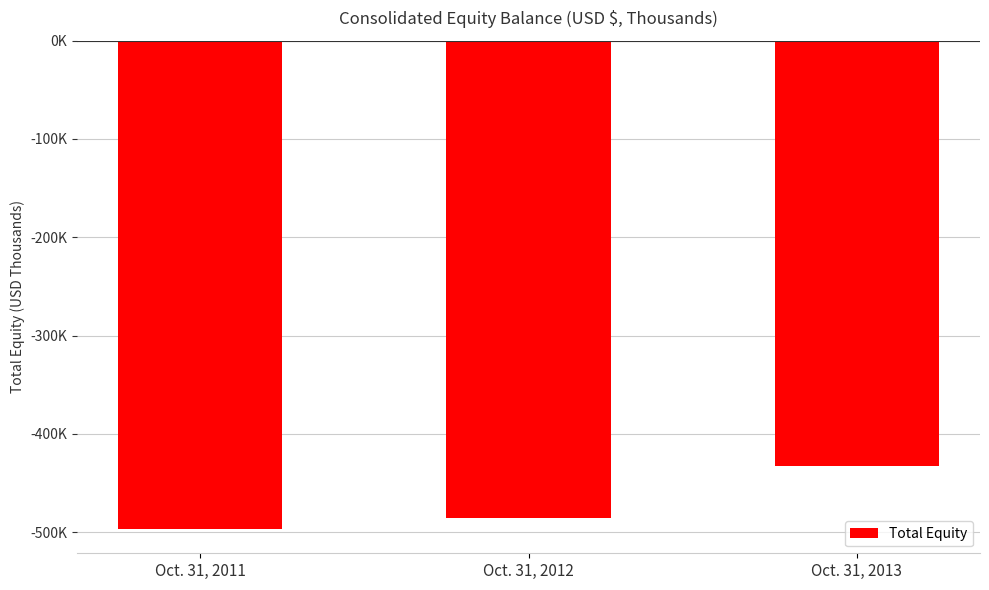

What is the change in value from Oct. 31, 2011 to Oct. 31, 2012?

+11257